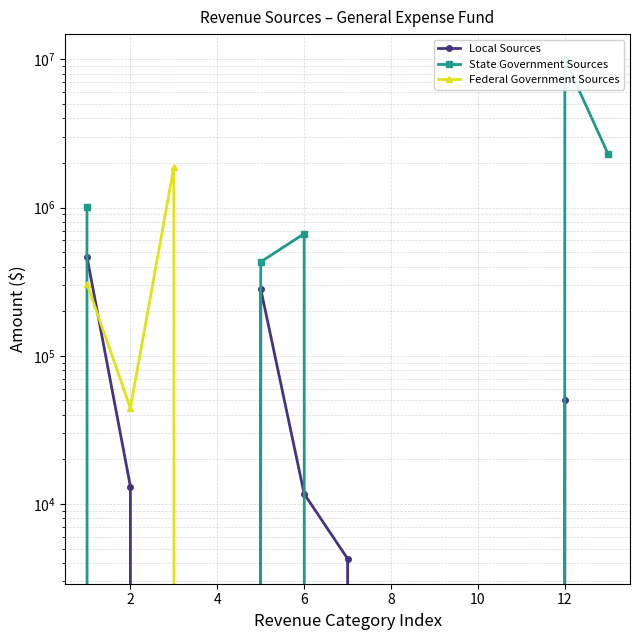

Does the chart have visible grid lines?

Yes